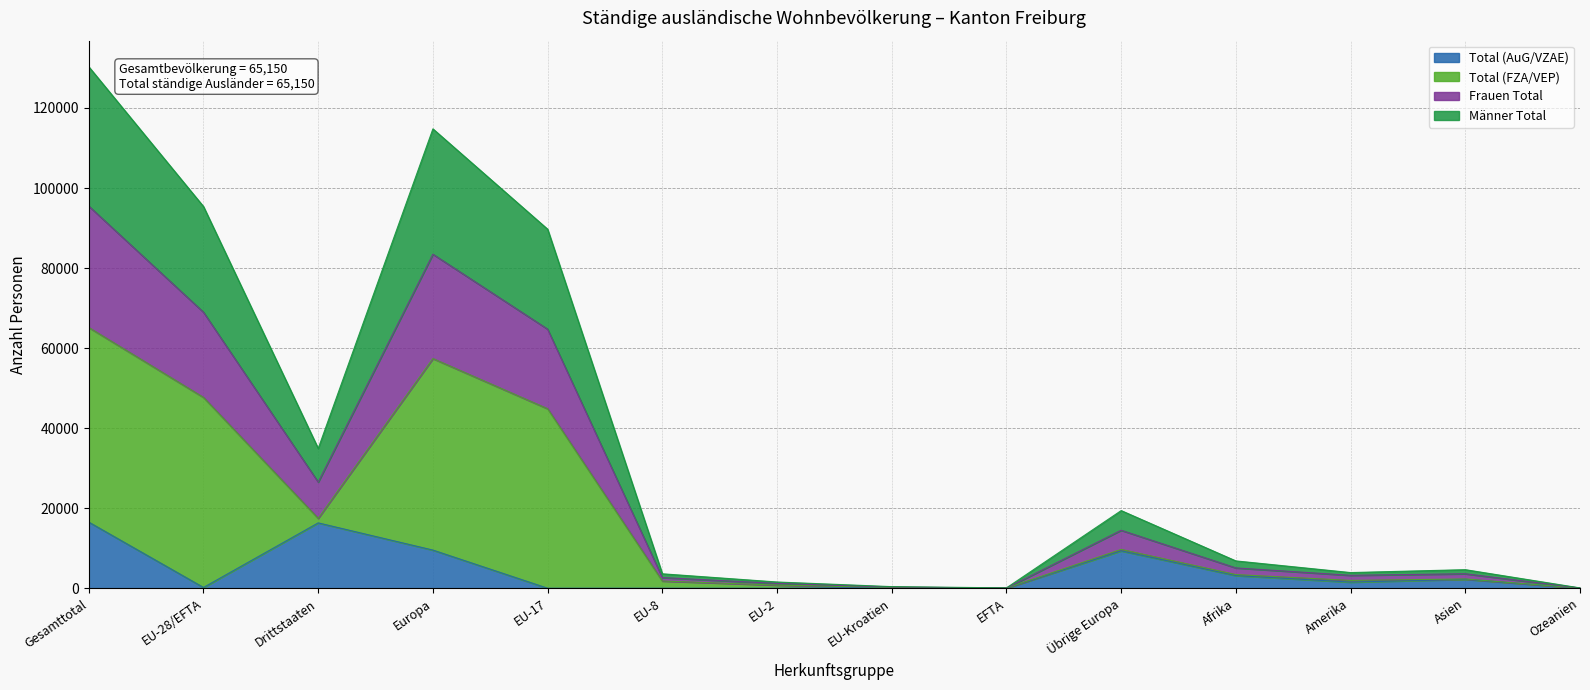

What is the spread (max minus min) of values at Amerika?

1703